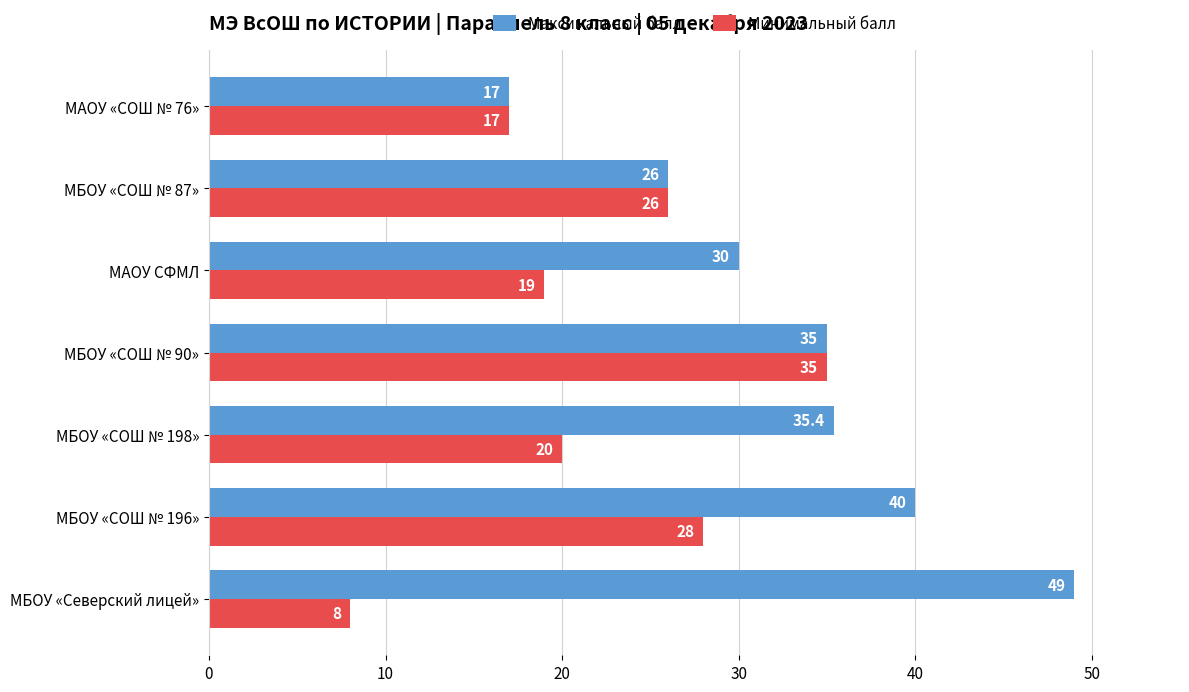

Rank the categories by Максимальный балл value from lowest to highest.

МАОУ «СОШ № 76», МБОУ «СОШ № 87», МАОУ СФМЛ, МБОУ «СОШ № 90», МБОУ «СОШ № 198», МБОУ «СОШ № 196», МБОУ «Северский лицей»